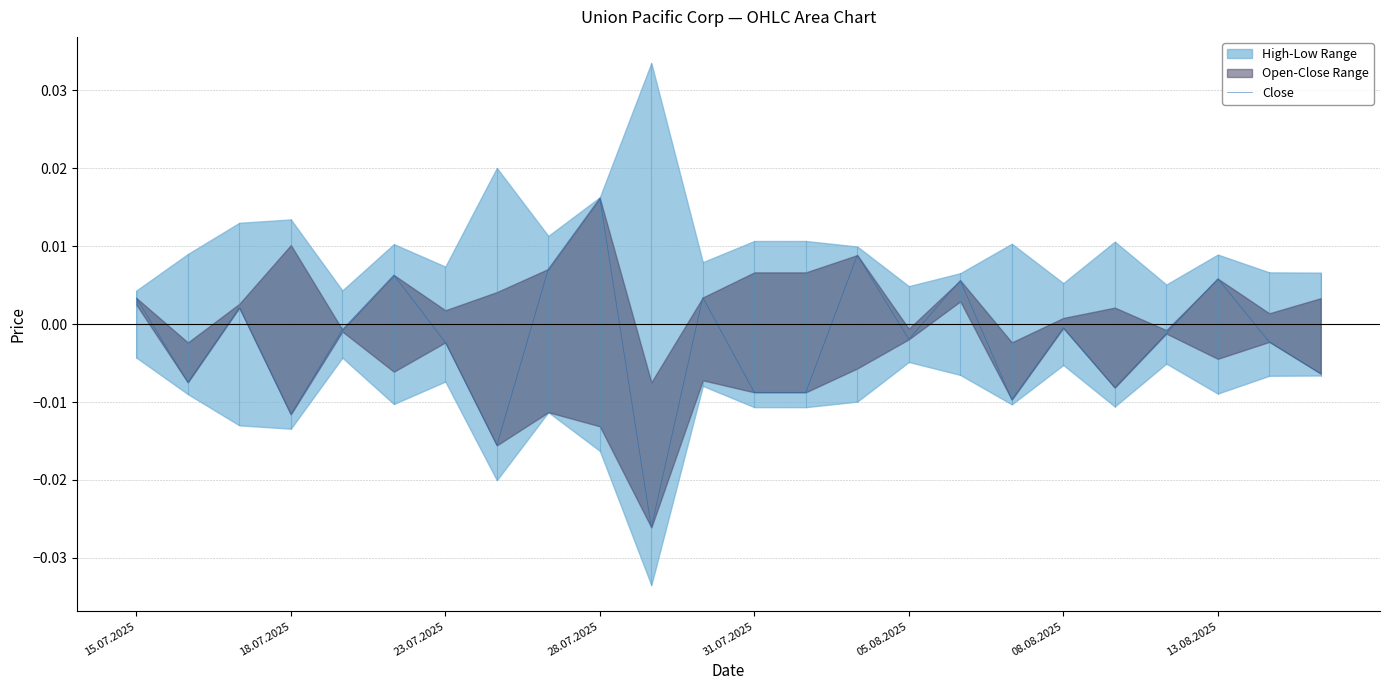

Count the number of values greater than 0.

9